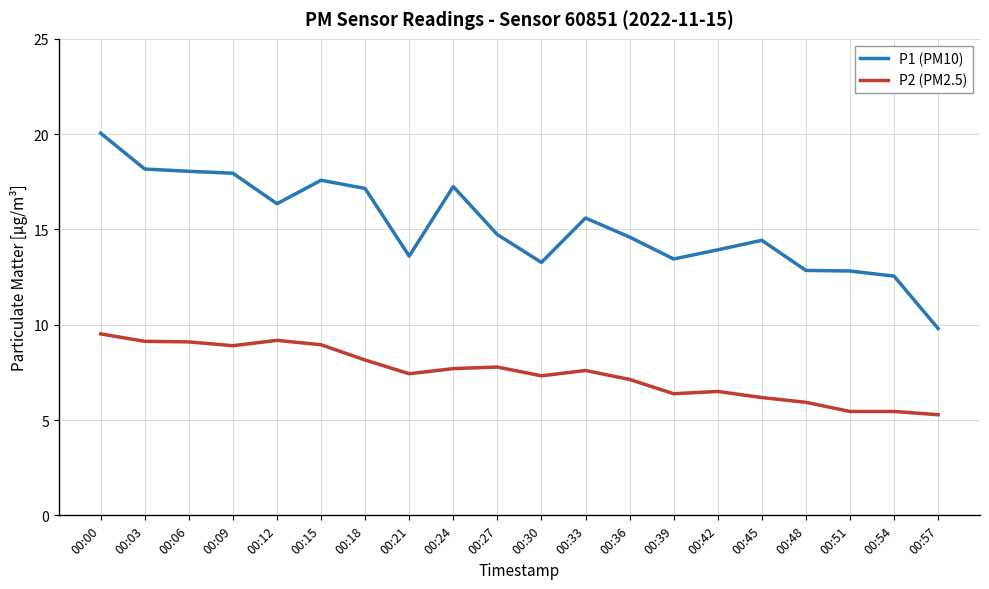

Is this an area chart (filled region under the line)?

No